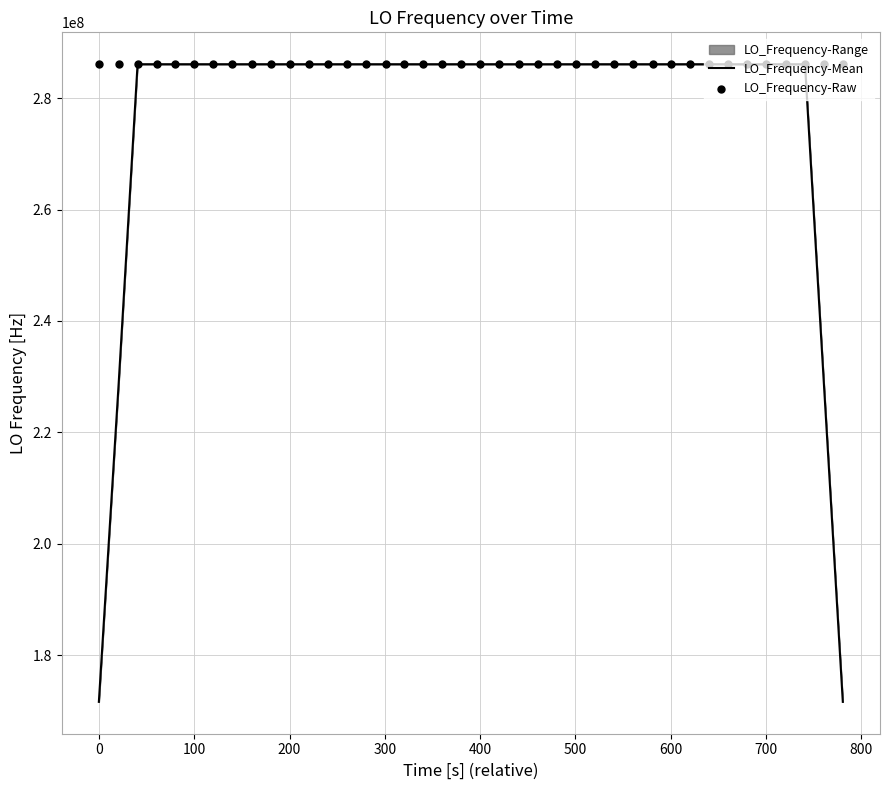

What is the maximum value for LO_Frequency-Mean?

286078801.2